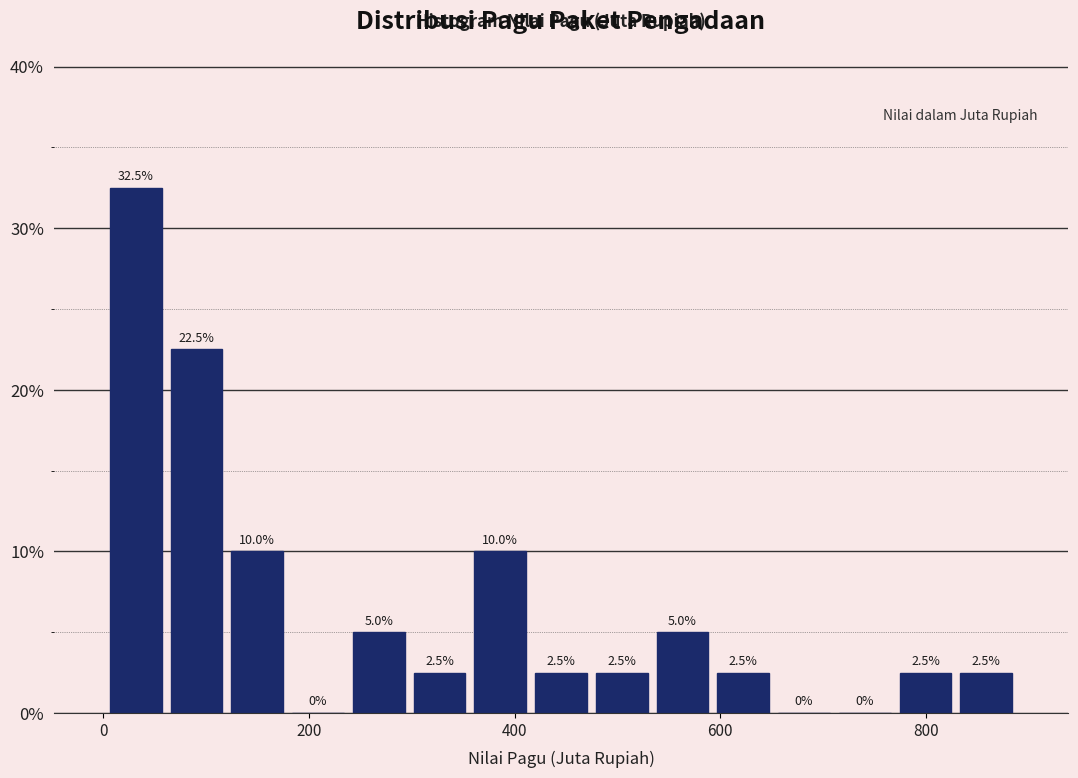

Read against the x-axis, roughly where is the centre of the tallest bar?

40